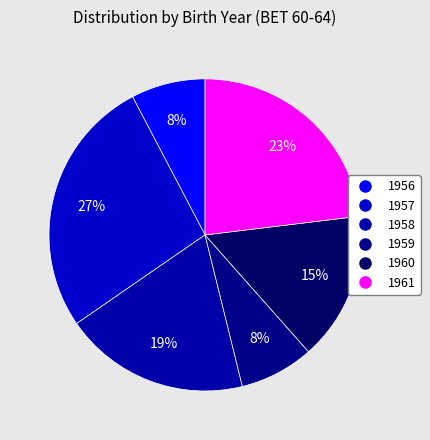

The 1958 slice represents 19% of the pie. True or false?

True